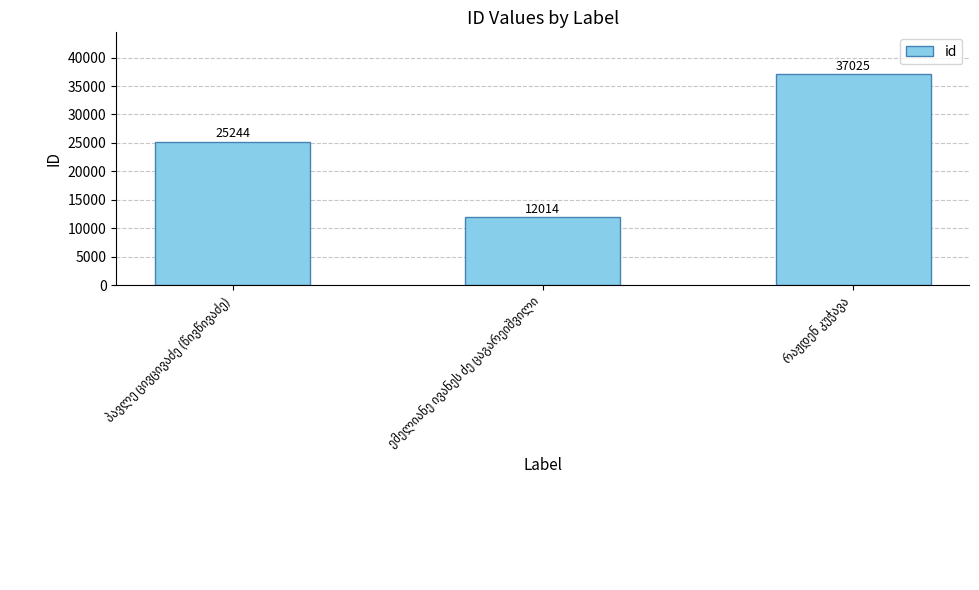

How many values are between 12014 and 37025?

3